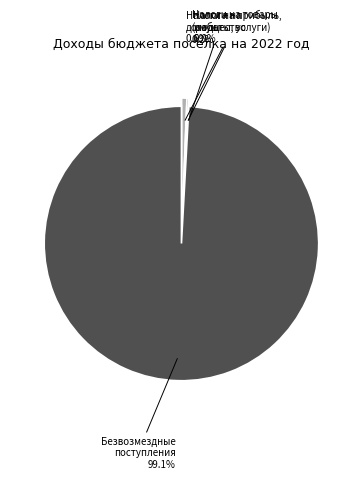

True or false: НАЛОГИ НА ИМУЩЕСТВО accounts for 1% of the total.

False